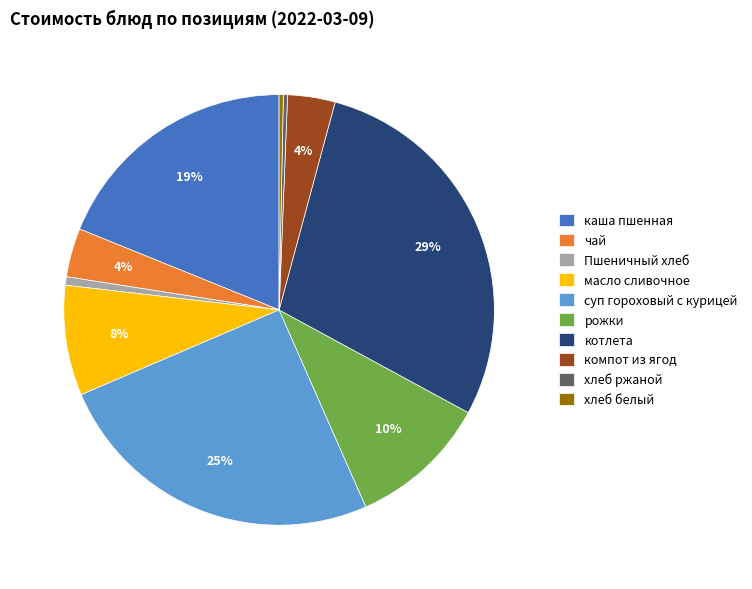

How many segments does this pie chart have?

10